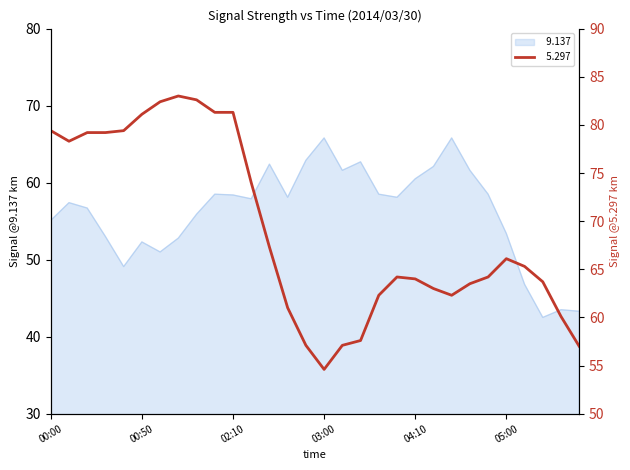

Is it true that   9.137 equals 68.4 at 05:10?

False